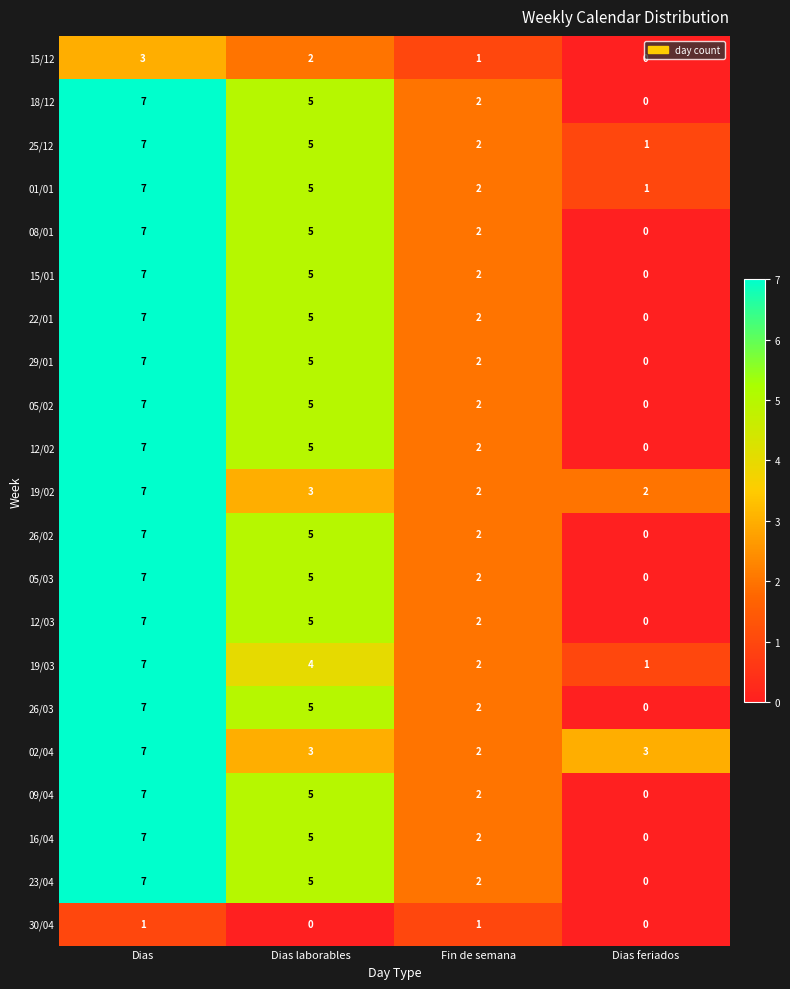

What is the spread (max minus min) of values at Dias laborables?

5